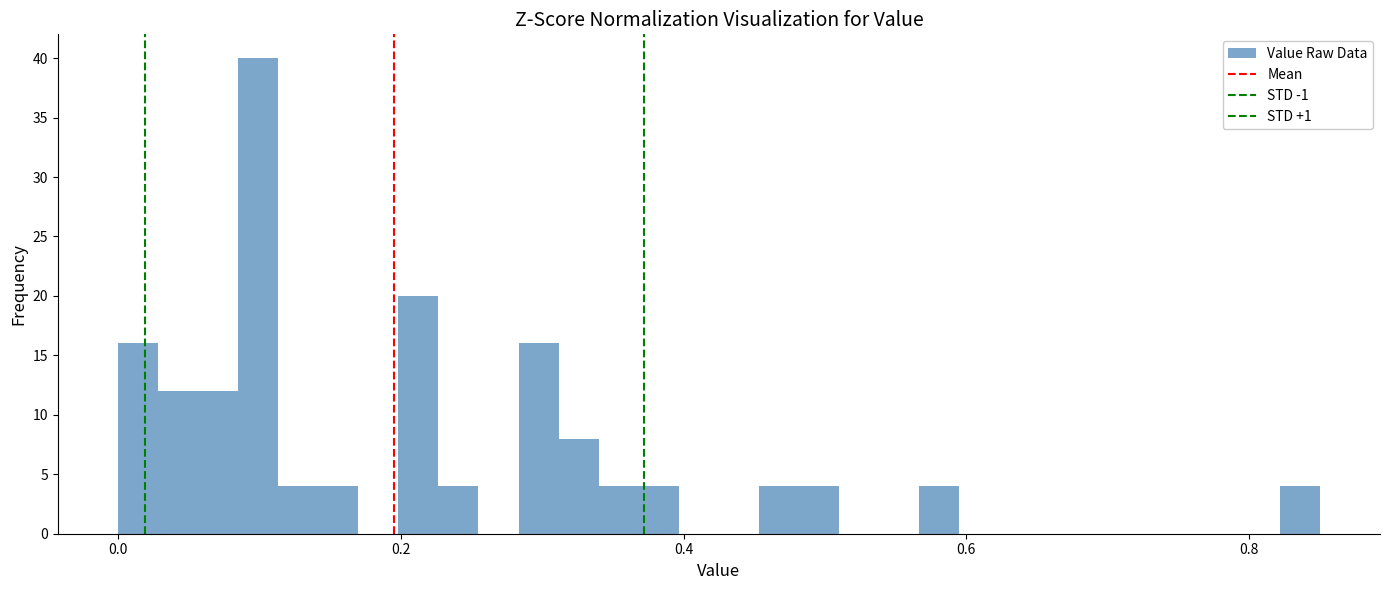

Around what value on the x-axis is the tallest bar? Give the approximate position of its centre, as read against the axis.

0.10